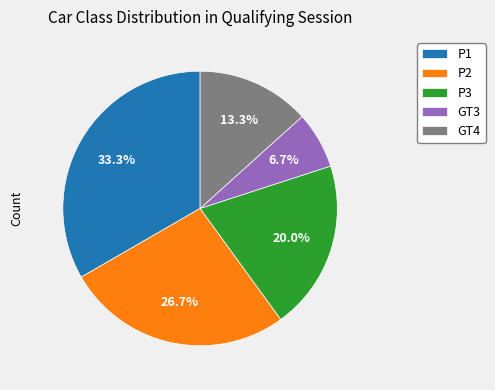

What is the ratio of the value at GT3 to the value at P3?

0.3